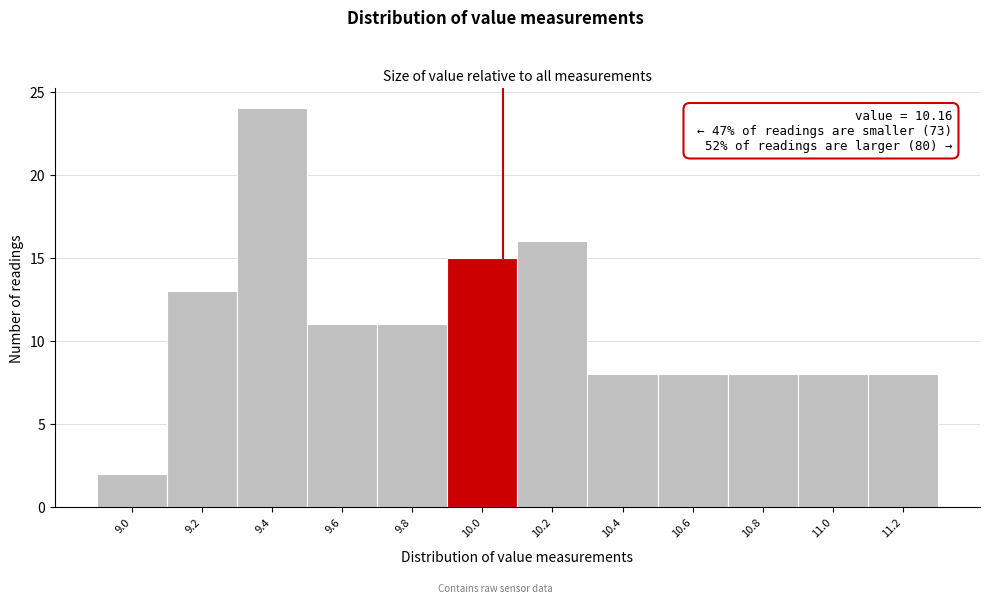

Reading left to right, what are all the values shown in this chart?

2	13	24	11	11	15	16	8	8	8	8	8